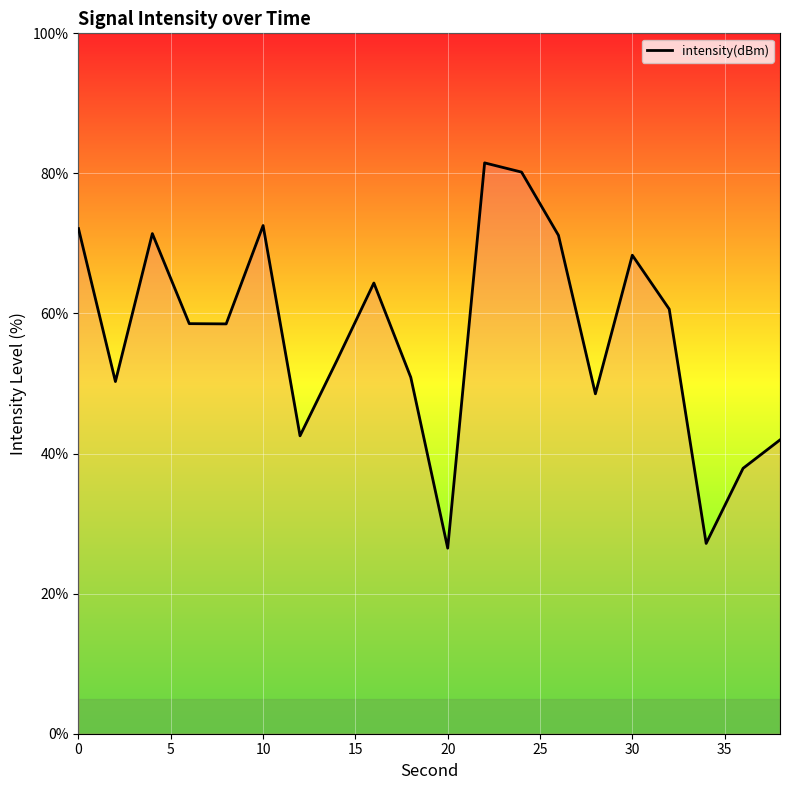

What is the greatest value displayed?

81.5